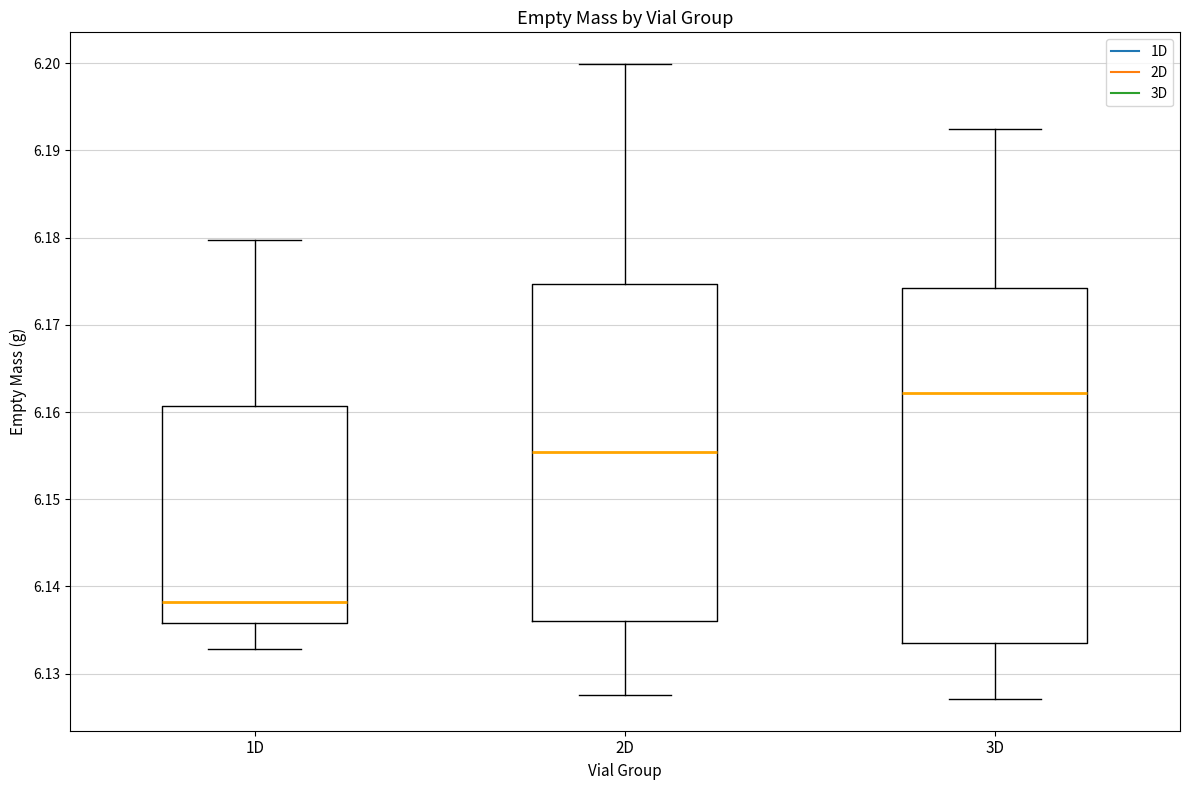

Reading left to right, read every box against the y-axis: the position of its median line, the range the box covers, and the ends of its whiskers. The values are not printed on the chart, so give them approximately, as read against the axis.

1D: median 6.138, box 6.136 to 6.161, whiskers 6.133 to 6.180
2D: median 6.155, box 6.136 to 6.175, whiskers 6.128 to 6.200
3D: median 6.162, box 6.134 to 6.174, whiskers 6.127 to 6.192